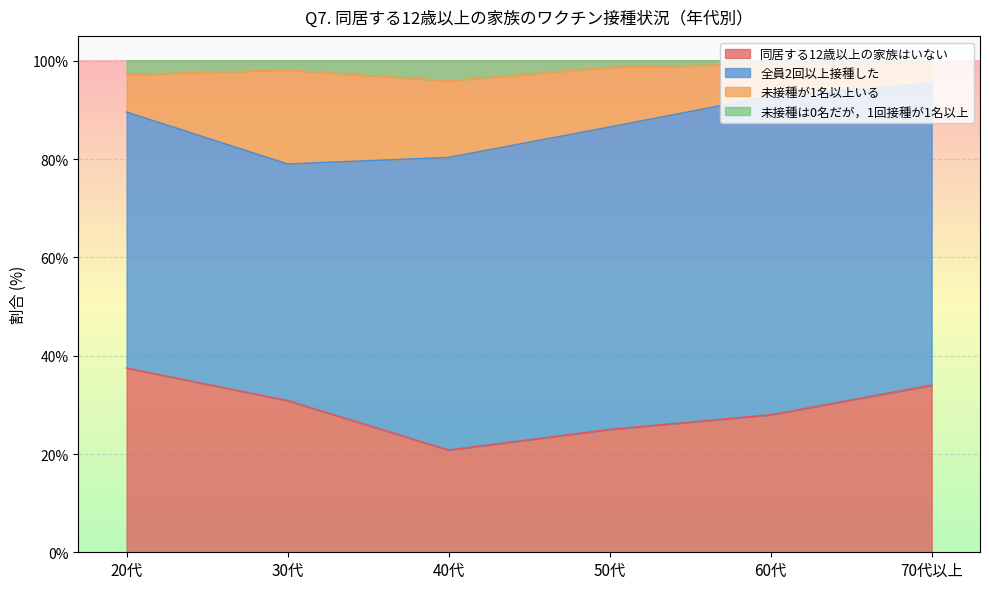

Rank the categories by 同居する12歳以上の家族はいない value from highest to lowest.

20代, 70代以上, 30代, 60代, 50代, 40代